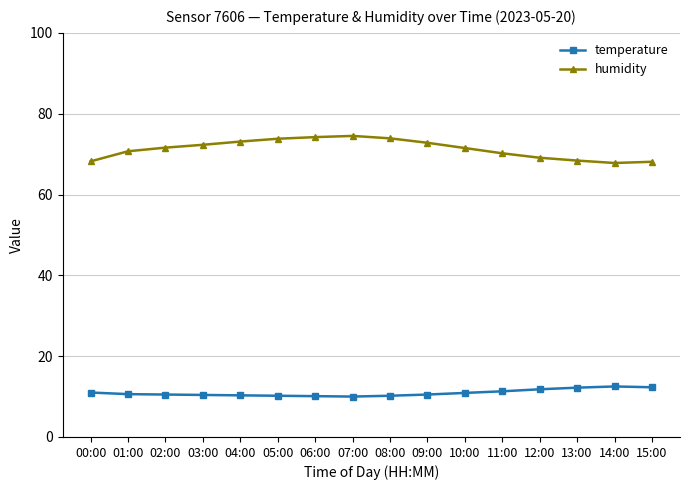

What is the difference between the highest and lowest values at 01:00?

60.1